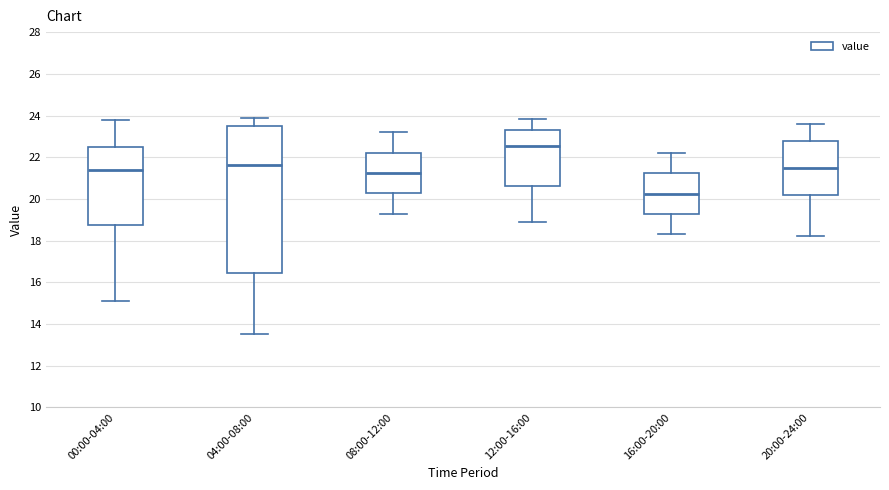

Which box has the lowest median line?

16:00-20:00